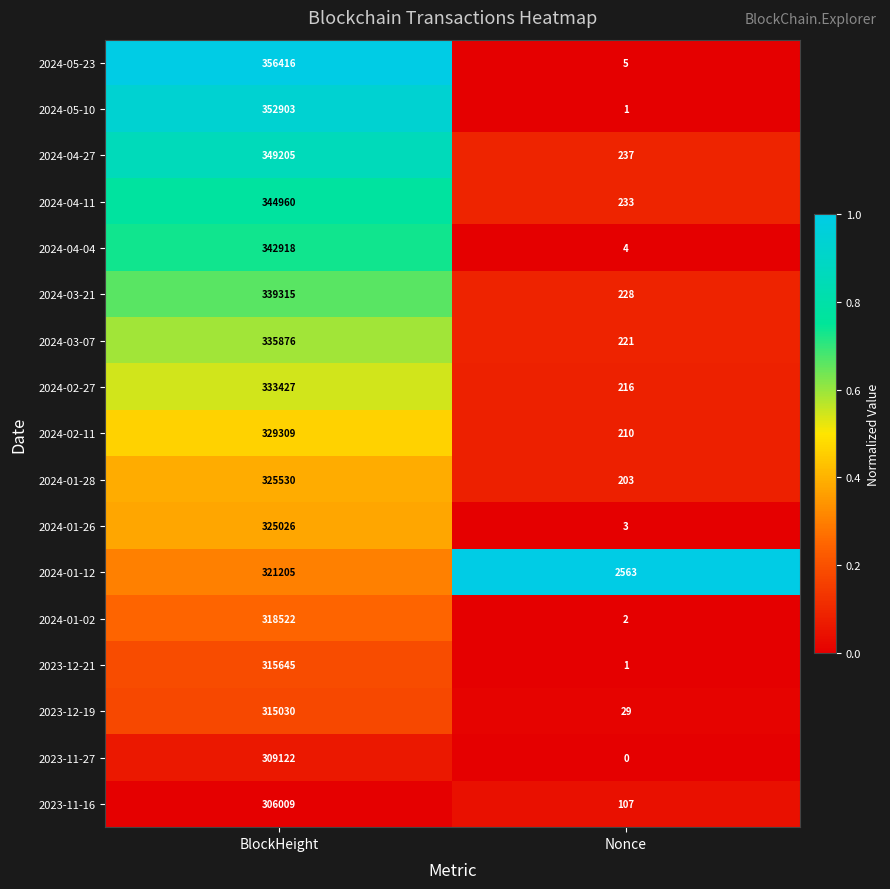

Which category has the lowest value across all series?

Nonce